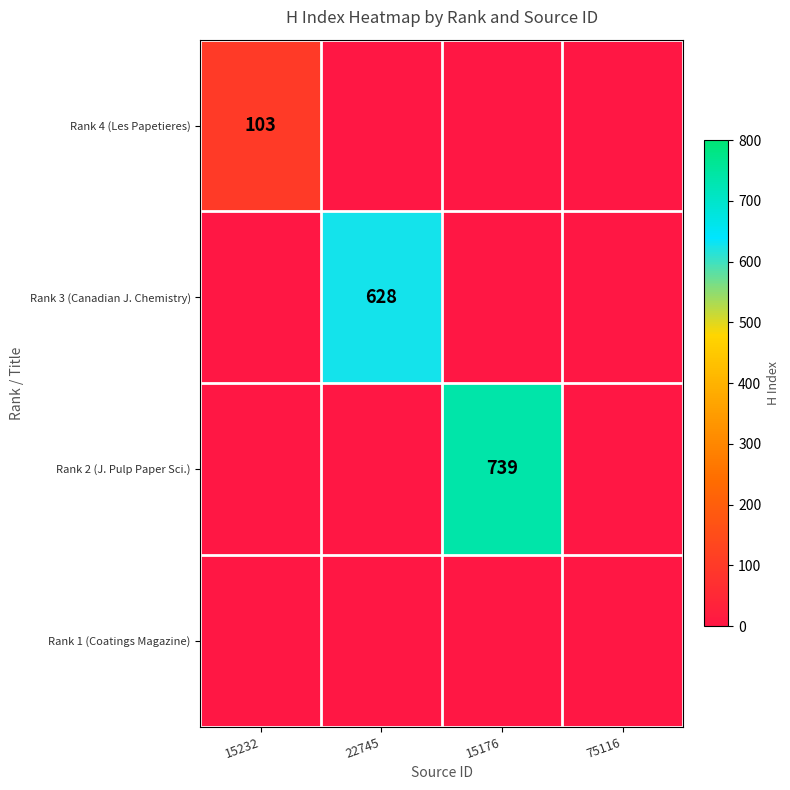

The value of Rank 4 (Les Papetieres) at 15232 is 103. True or false?

True